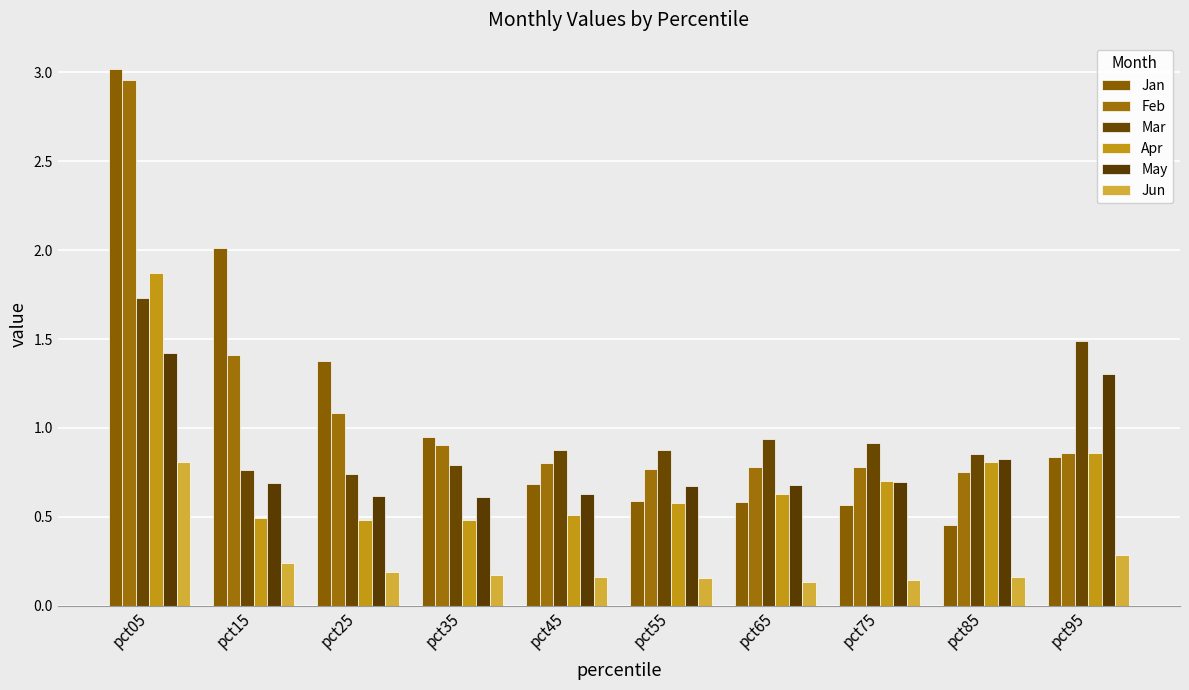

List the series in order of their peak value, lowest first.

Jun, May, Mar, Apr, Feb, Jan